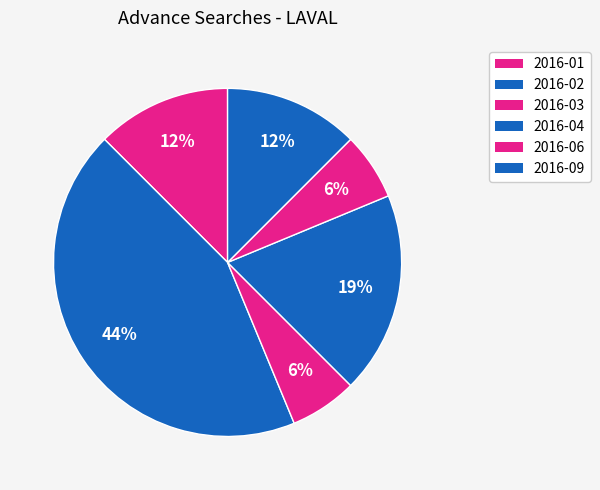

How many segments does this pie chart have?

6